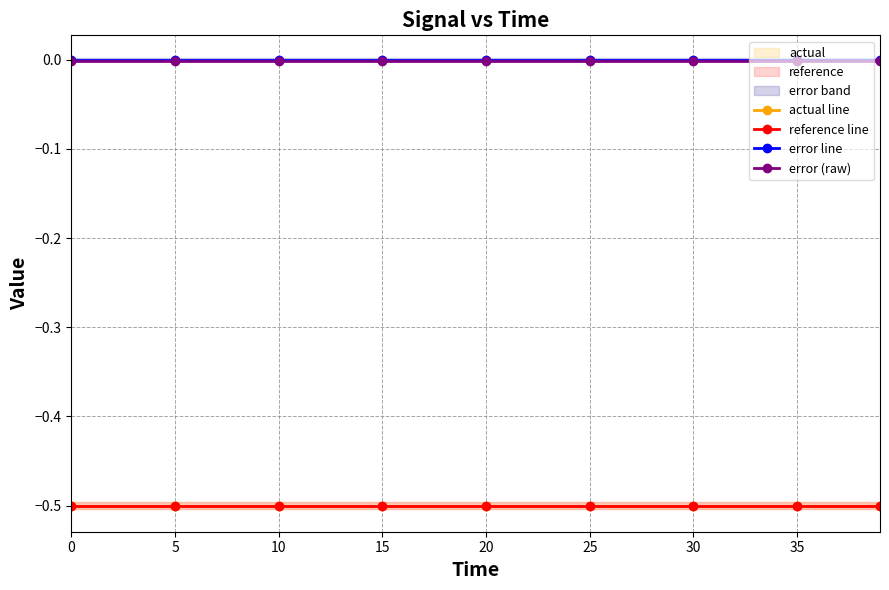

Between 0 and 35, which series saw the biggest shift?

actual line